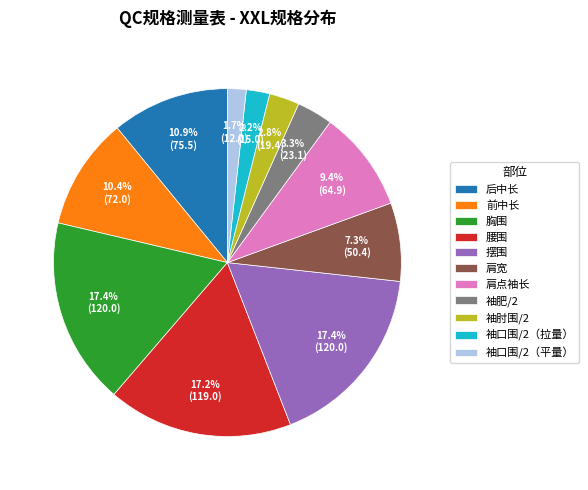

What percentage do 胸围 and 腰围 together represent?

34.6%